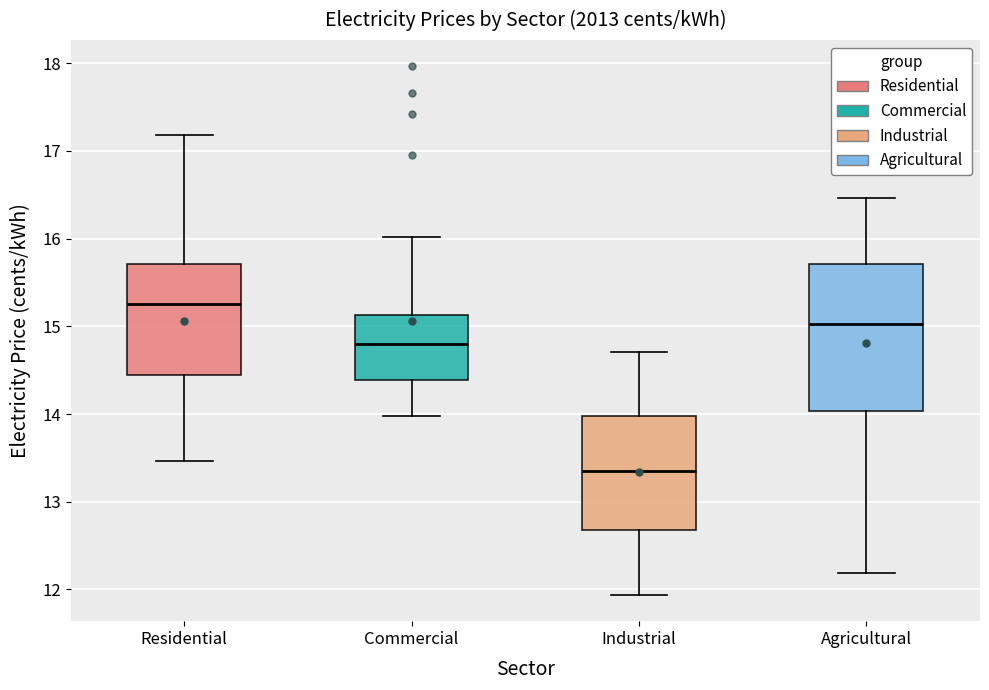

Where does the median line of the box for Agricultural sit on the y-axis? The values are not printed on the chart, so give them approximately, as read against the axis.

15.0